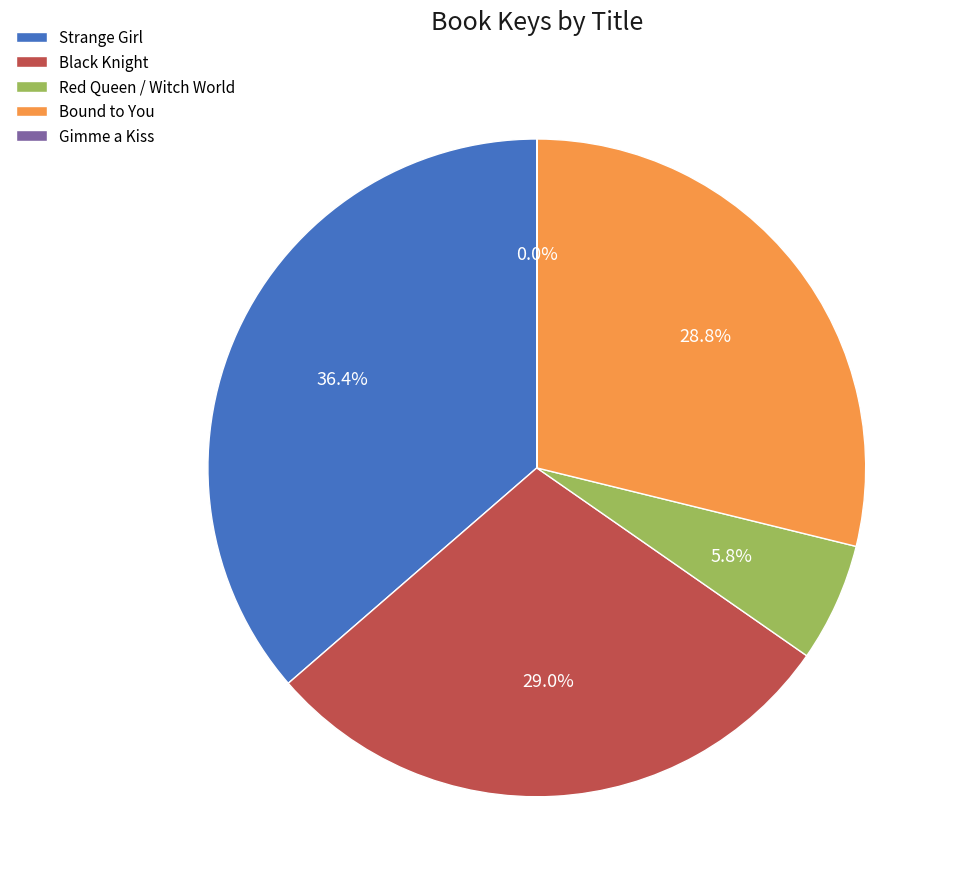

How much of the chart is everything except Black Knight?

71.0%